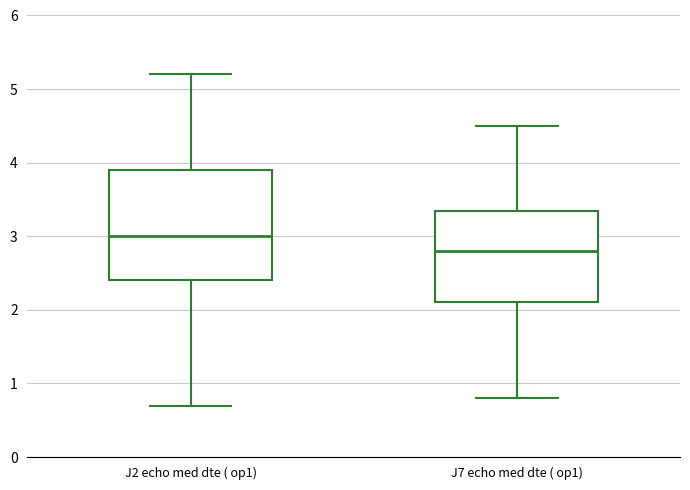

Which box's median line is the lowest?

J7 echo med dte ( op1)